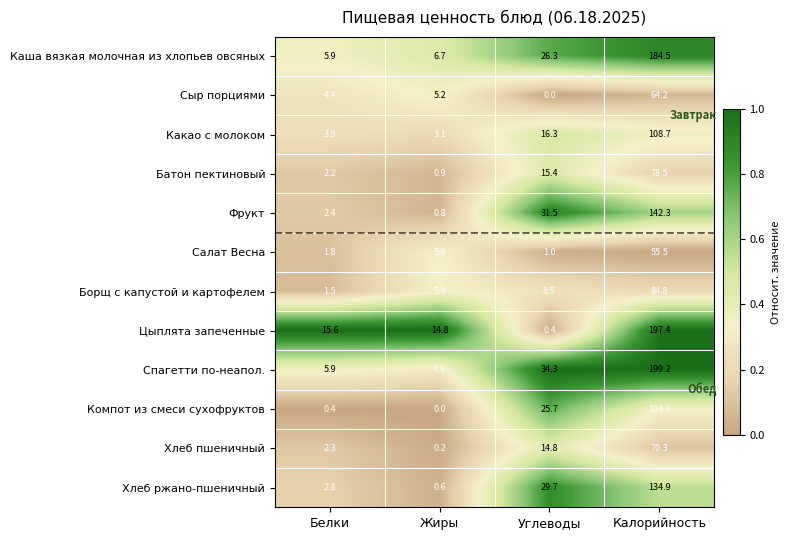

Rank the series by their maximum value, from highest to lowest.

Спагетти по-неапол., Цыплята запеченные, Каша вязкая молочная из хлопьев овсяных, Фрукт, Хлеб ржано-пшеничный, Какао с молоком, Компот из смеси сухофруктов, Борщ с капустой и картофелем, Батон пектиновый, Хлеб пшеничный, Сыр порциями, Салат Весна